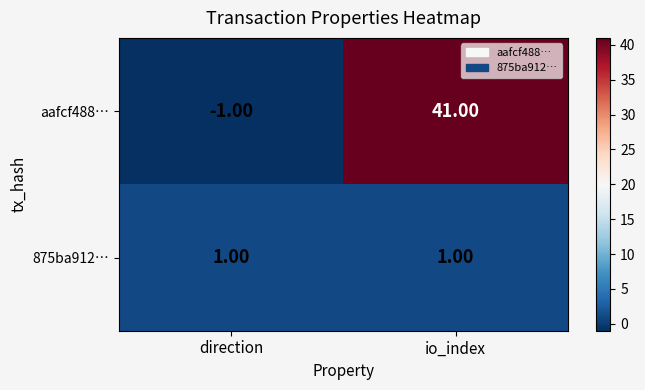

Which series has the widest spread of values?

aafcf488…